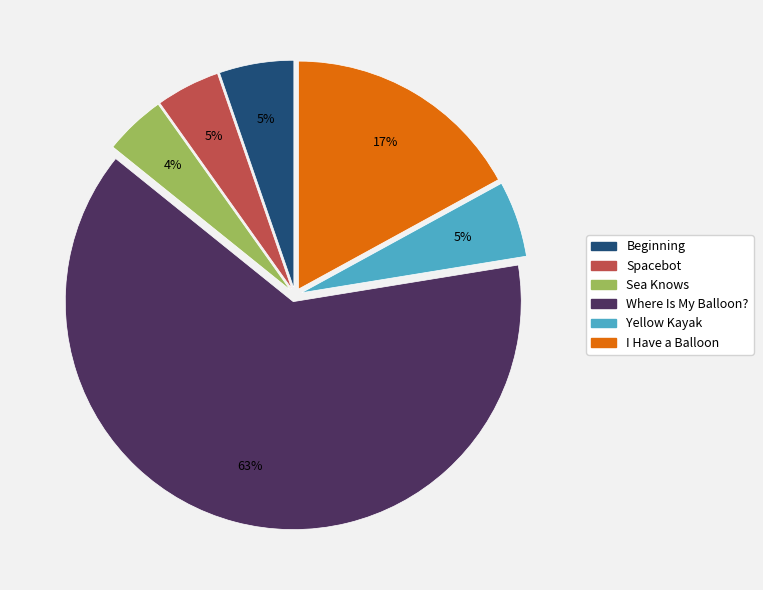

Which category accounts for the majority?

Where Is My Balloon?